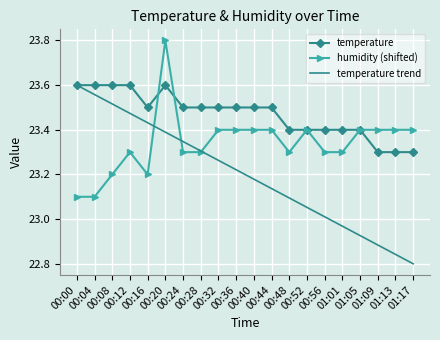

Rank the series by their average value, from highest to lowest.

temperature, humidity (shifted), temperature trend